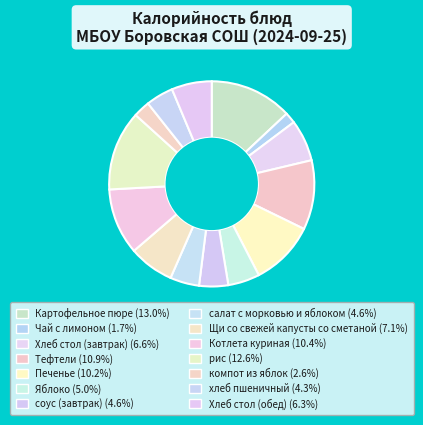

How many segments does this pie chart have?

14